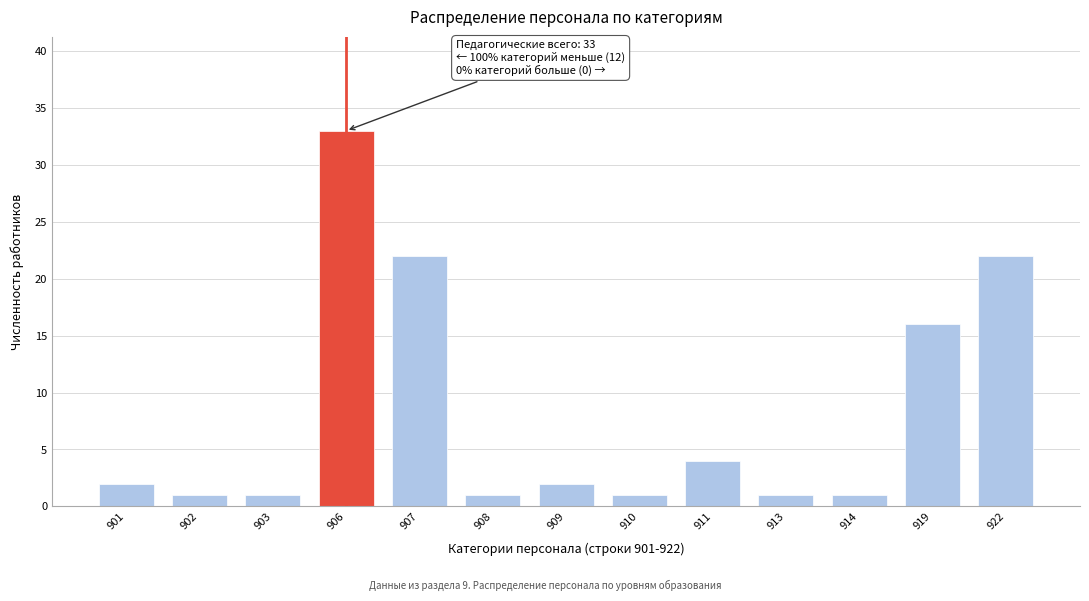

Reading left to right, extract all data points from this chart.

901=2	902=1	903=1	906=33	907=22	908=1	909=2	910=1	911=4	913=1	914=1	919=16	922=22